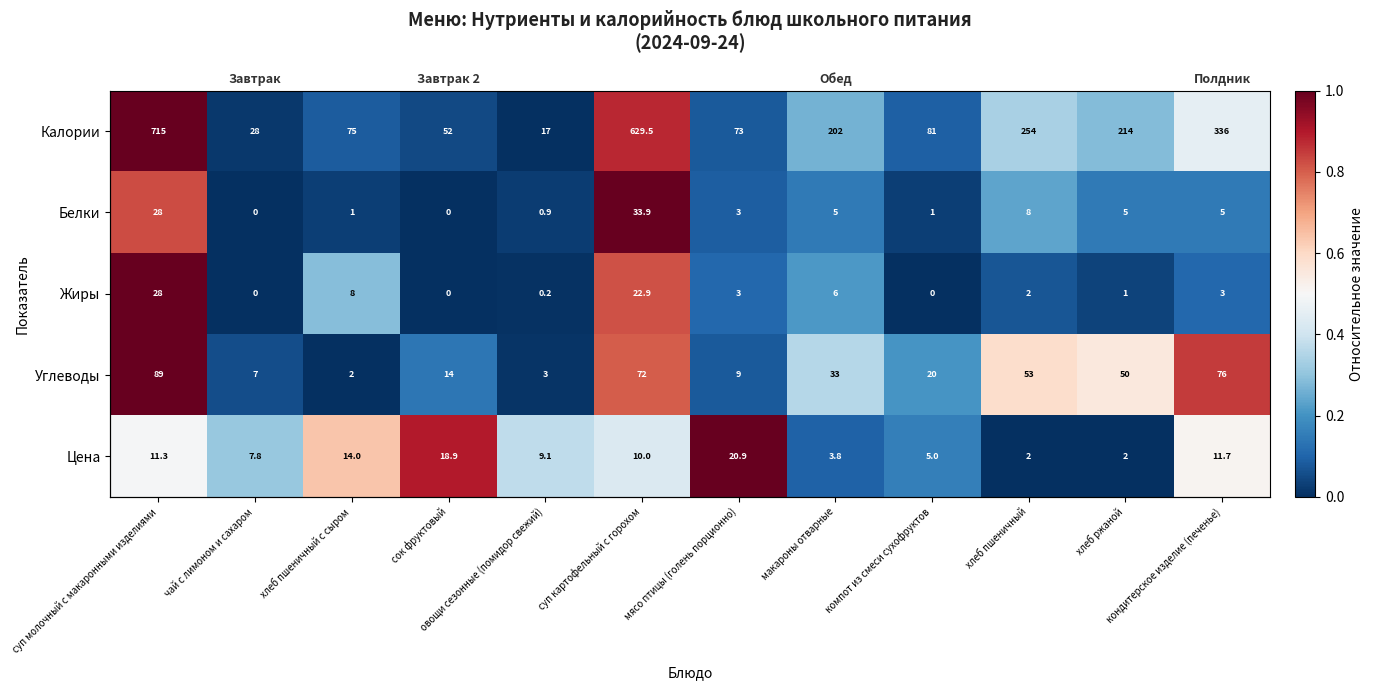

Is the value of Жиры at овощи сезонные (помидор свежий) greater than the value of Калории at хлеб пшеничный с сыром?

No